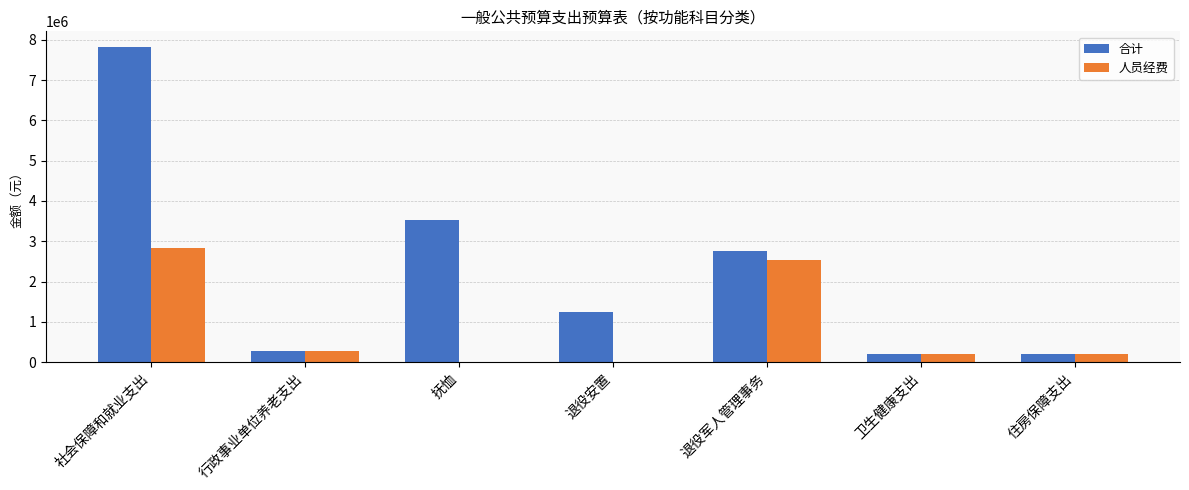

Which series has the largest total across all categories?

合计